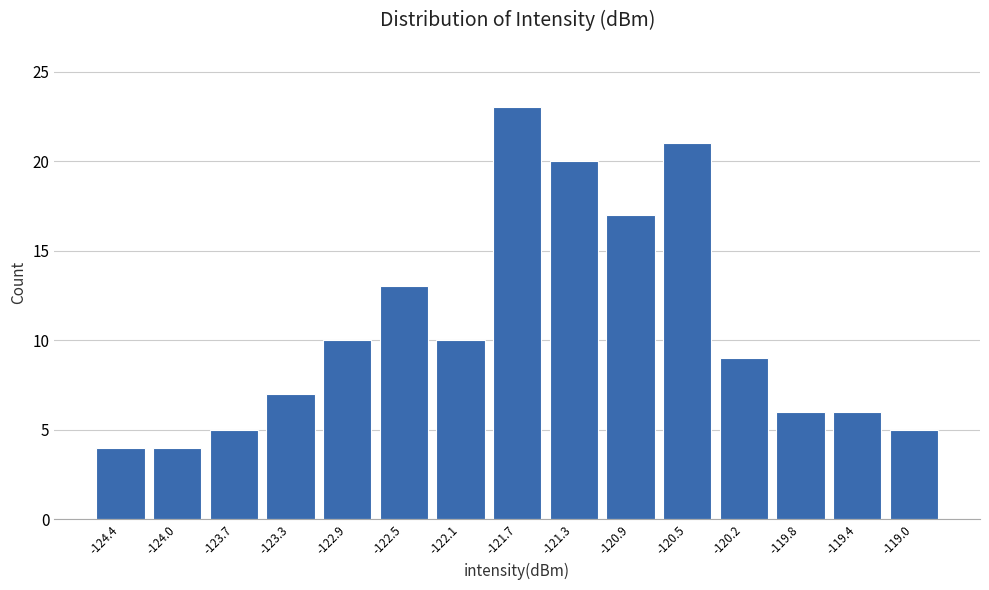

Reading left to right, transcribe this chart: for each bar, give the range it covers on the x-axis and its height. Neither the bar edges nor the heights are printed on the chart, so give them approximately, as read against the axes.

-124.60 to -124.25: 4
-124.25 to -123.85: 4
-123.85 to -123.45: 5
-123.45 to -123.05: 7
-123.05 to -122.70: 10
-122.70 to -122.30: 13
-122.30 to -121.90: 10
-121.90 to -121.50: 23
-121.50 to -121.15: 20
-121.15 to -120.75: 17
-120.75 to -120.35: 21
-120.35 to -119.95: 9
-119.95 to -119.60: 6
-119.60 to -119.20: 6
-119.20 to -118.80: 5